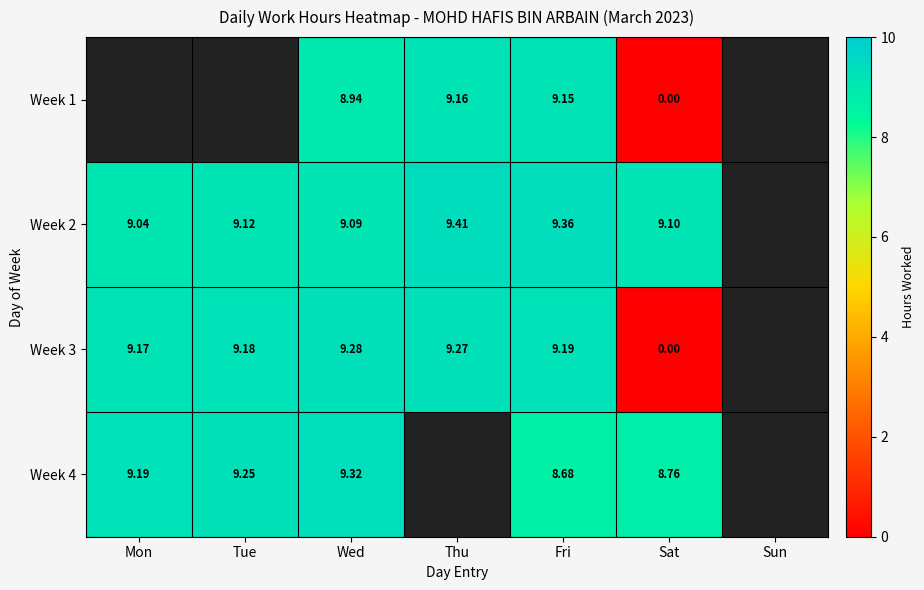

Which series changed the most between Mon and Sat?

Week 3